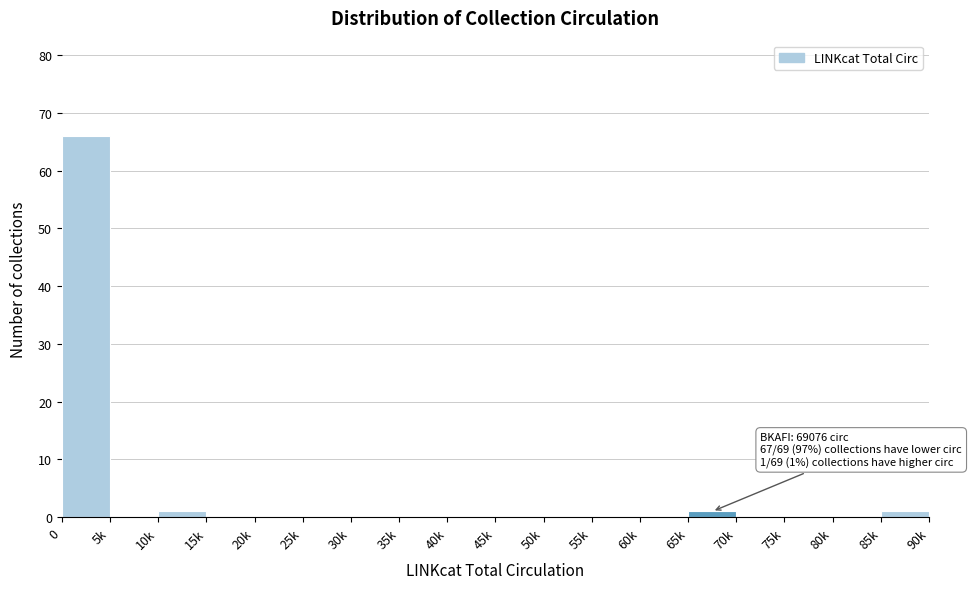

Reading right to left, list all the values displayed in this chart.

85k=1	80k=0	75k=0	70k=0	65k=1	60k=0	55k=0	50k=0	45k=0	40k=0	35k=0	30k=0	25k=0	20k=0	15k=0	10k=1	5k=0	0=66